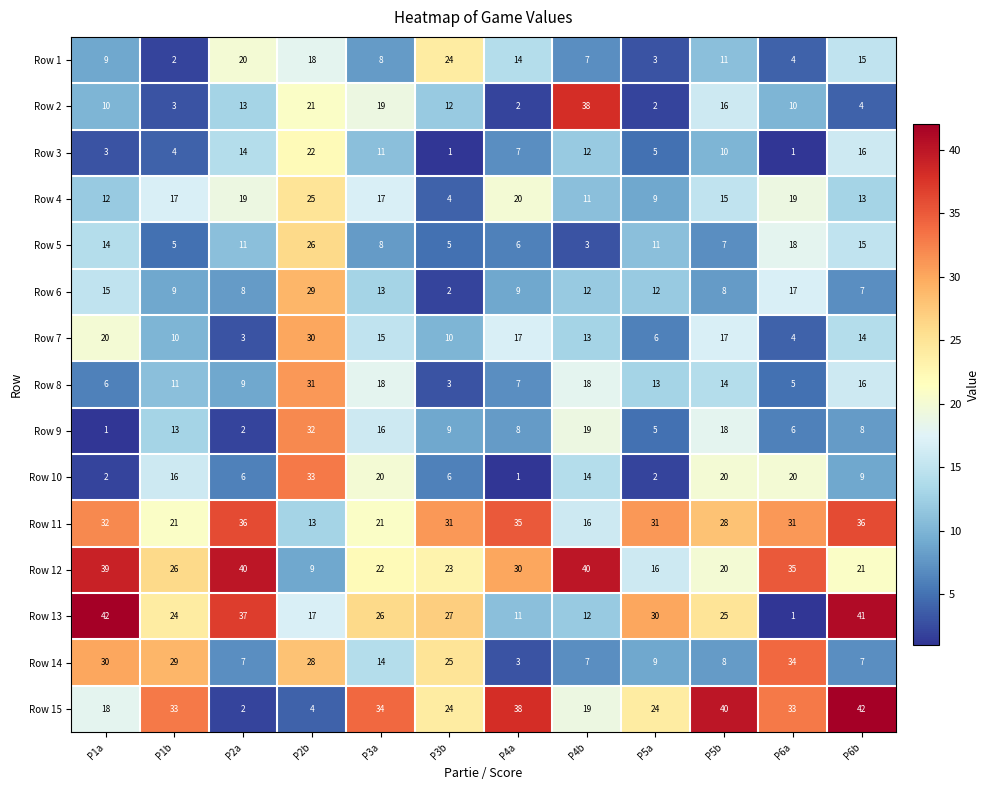

True or false: Row 1 has a value of 8 at P6b.

False